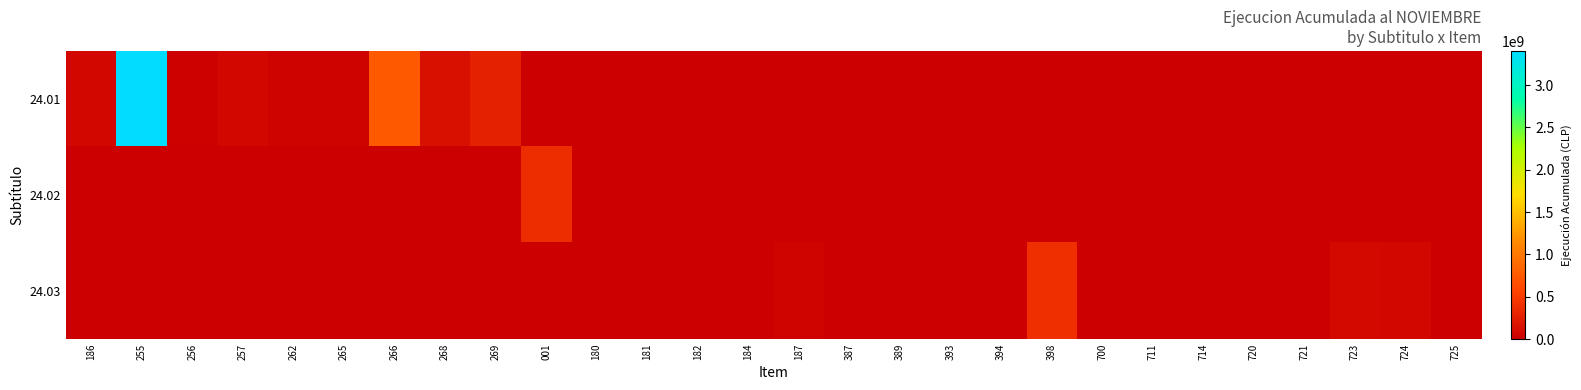

Which label corresponds to the smallest value in the chart?

001